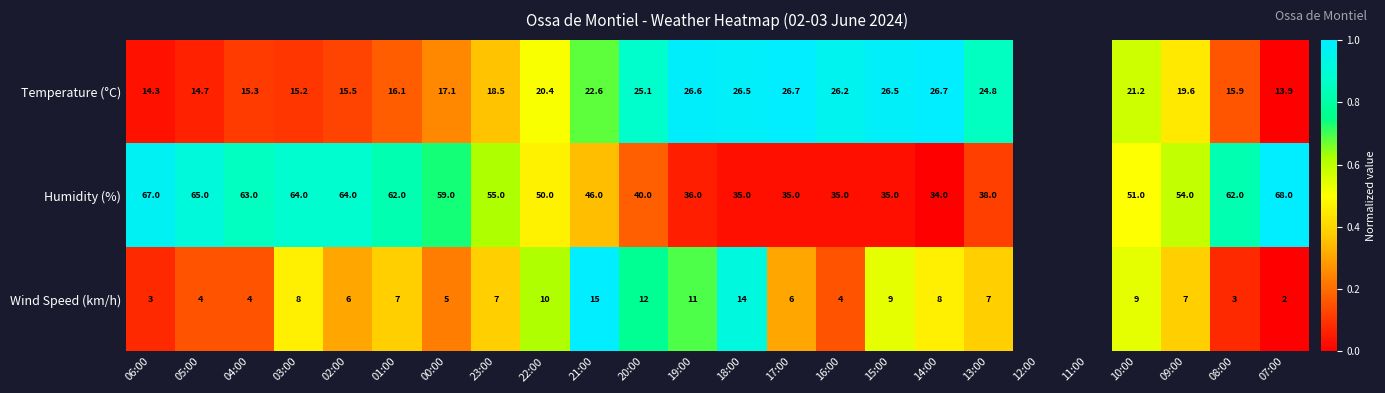

Which series changed the most between 14:00 and 13:00?

Humidity (%)